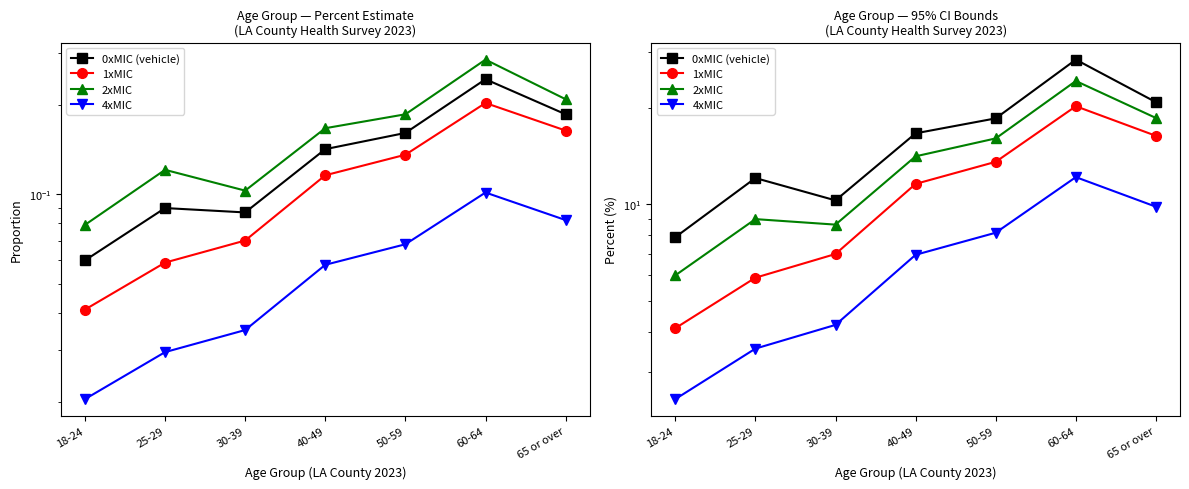

What is the smallest value displayed?

2.5